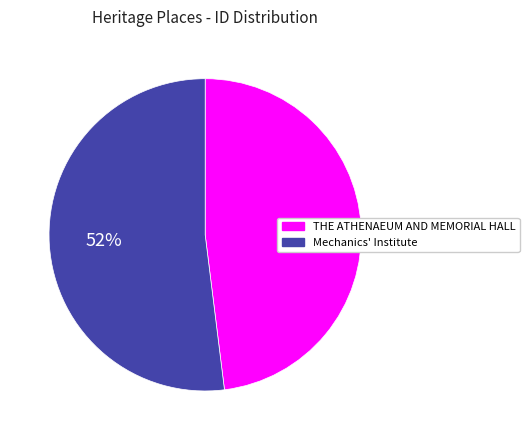

To the nearest percent, what is the difference between the largest and smallest slice percentages?

4%